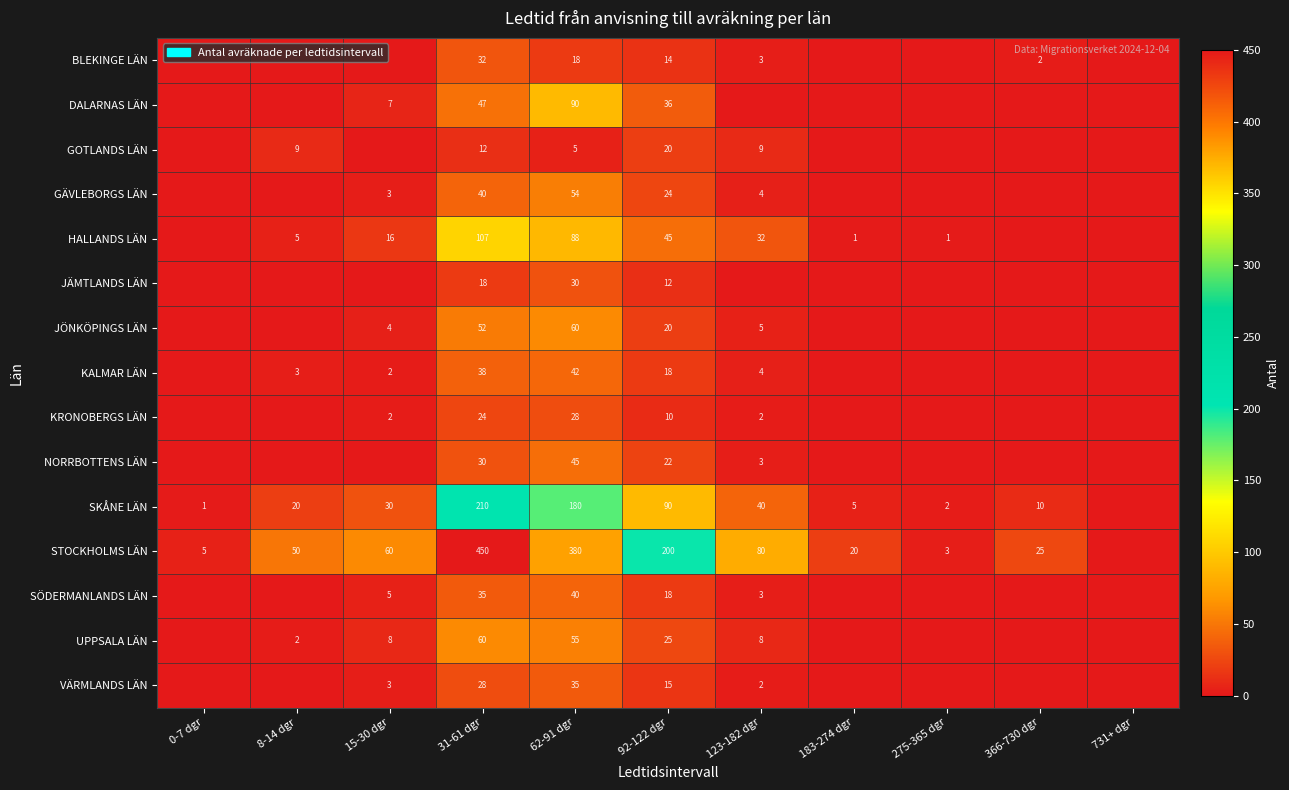

What is the spread (max minus min) of values at 62-91 dgr?

375